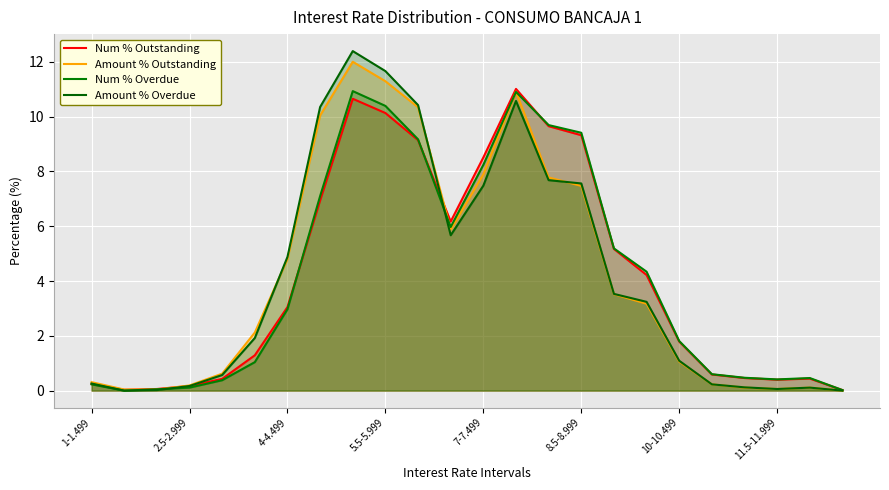

Does the chart display data point markers on the line(s)?

No